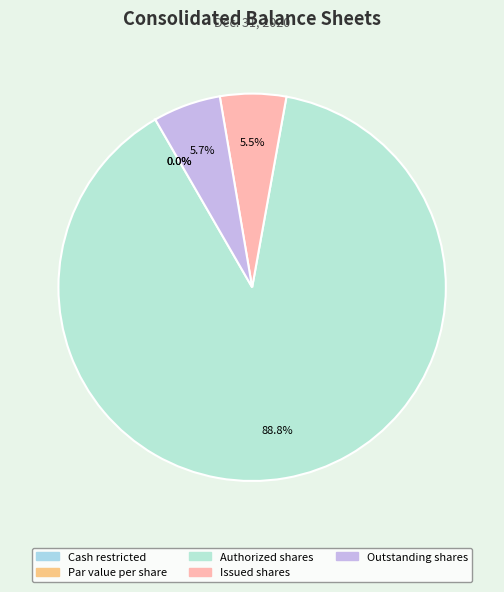

Do Authorized shares and Issued shares together represent more than half of the pie?

Yes